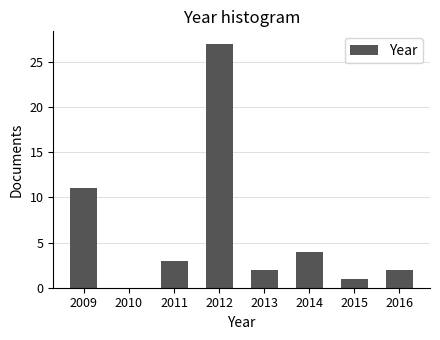

Reading left to right, transcribe all the data shown in this chart.

11	3	27	2	4	1	2